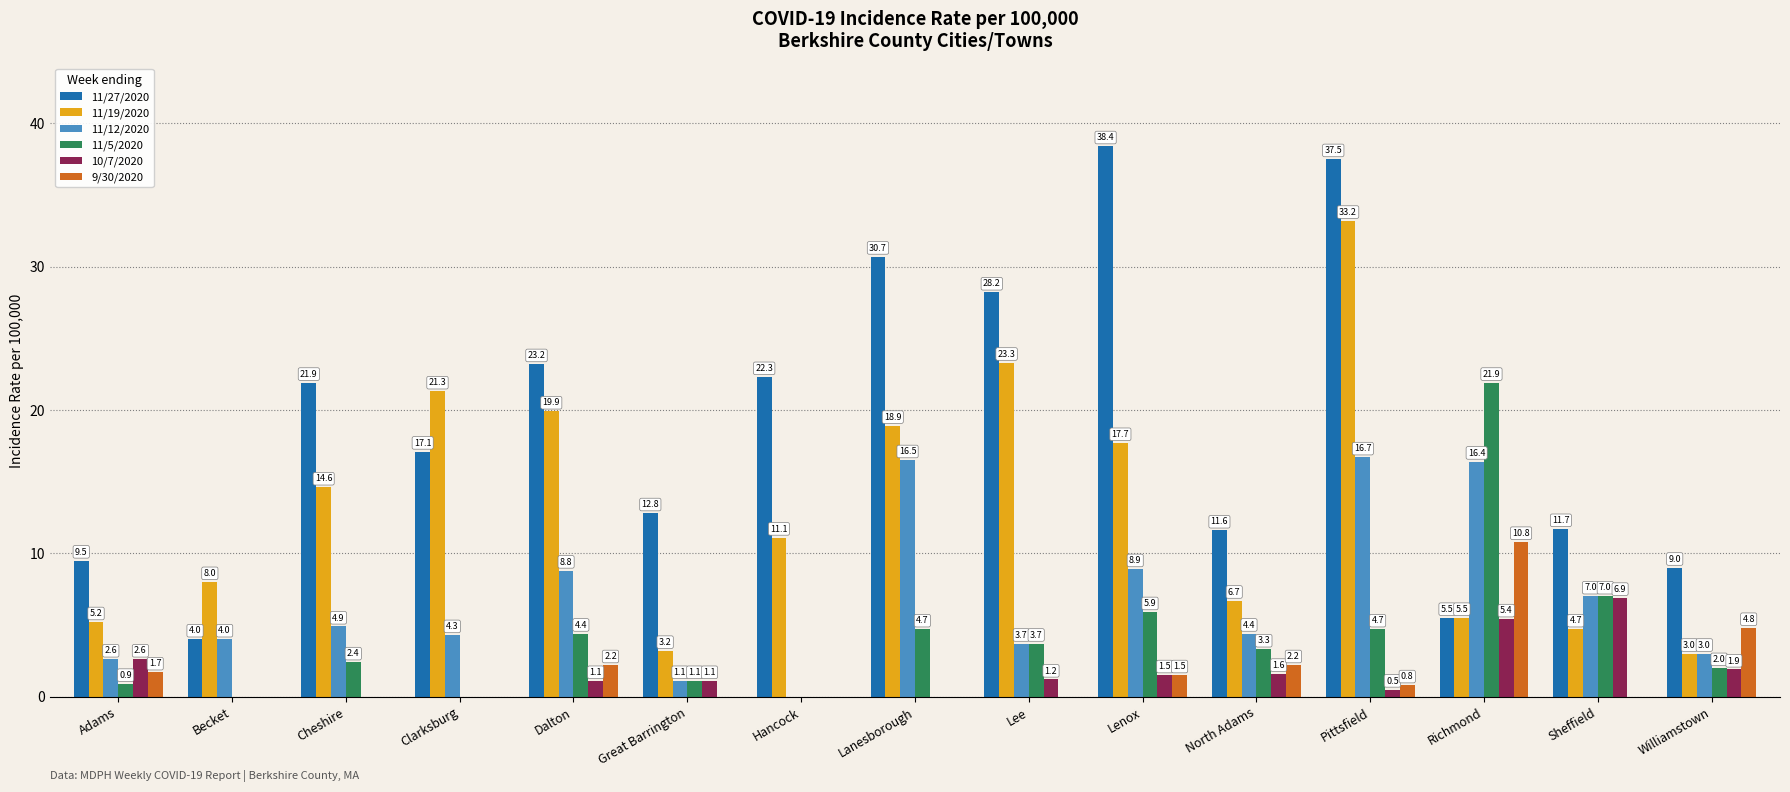

Is the value of 10/7/2020 at Lenox greater than the value of 11/19/2020 at North Adams?

No